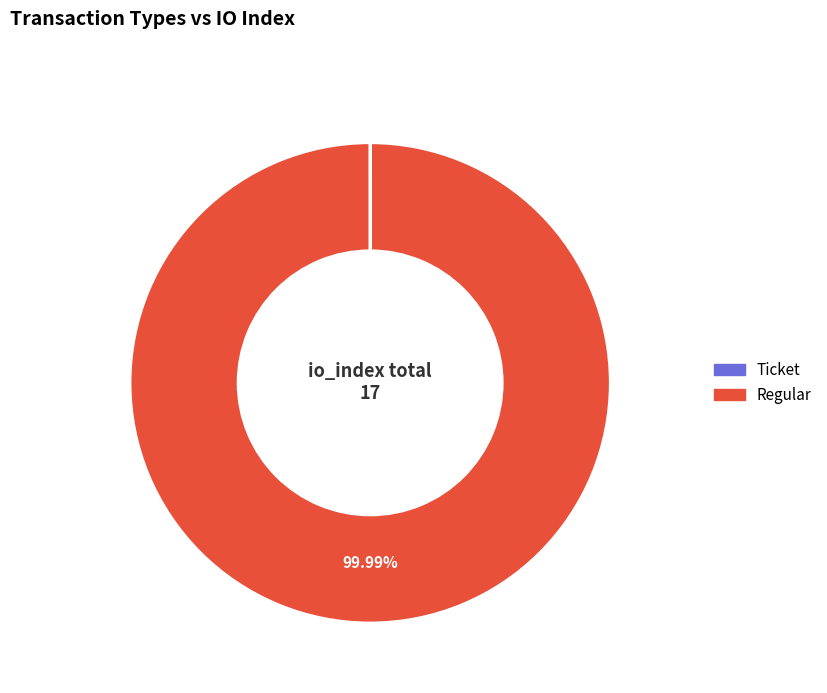

What is the largest slice in the pie chart?

Regular